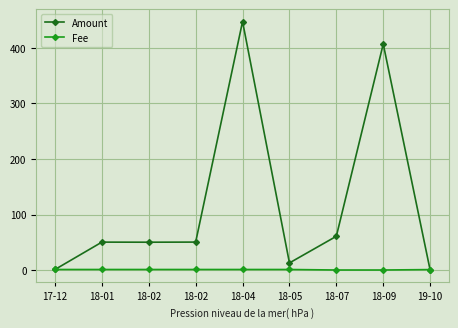

What are all the series names shown in the legend?

Amount, Fee